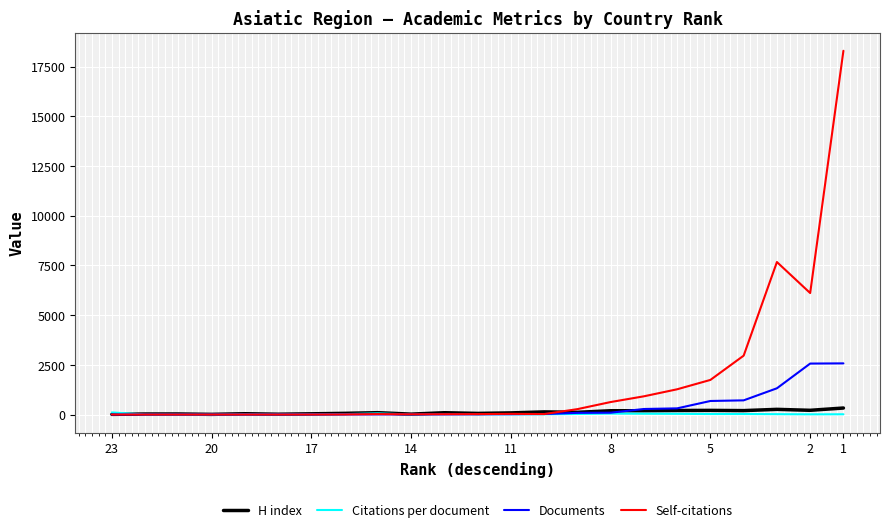

What is the minimum value for Documents?

1.0